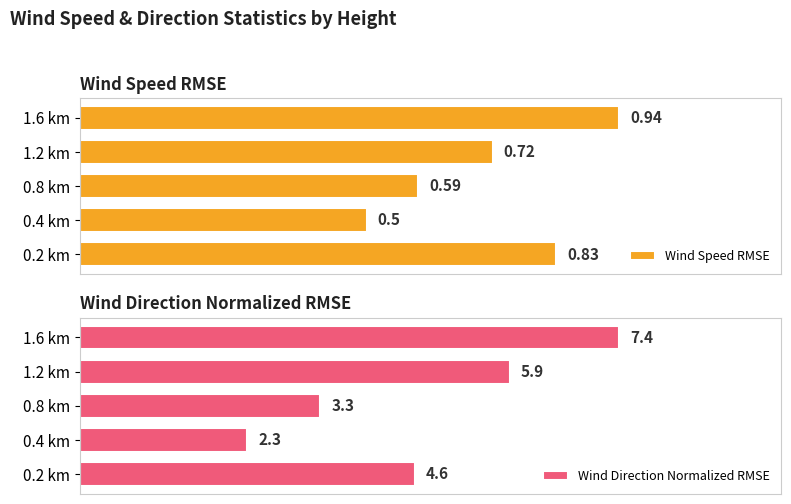

What is the average value of the Wind Direction Normalized RMSE series?

4.7